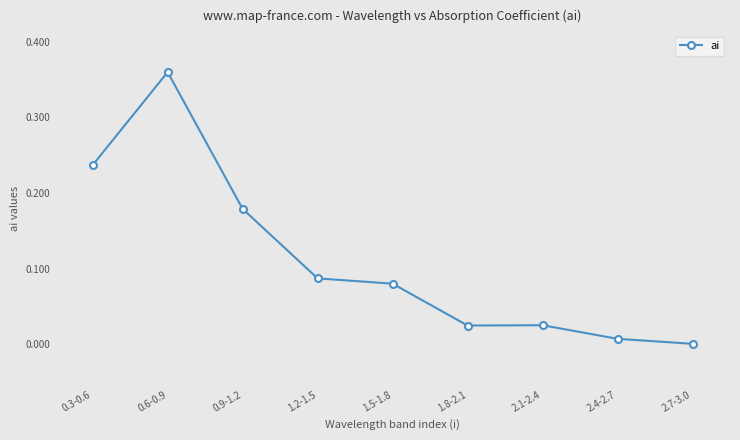

What is the sum of all values?

1.0